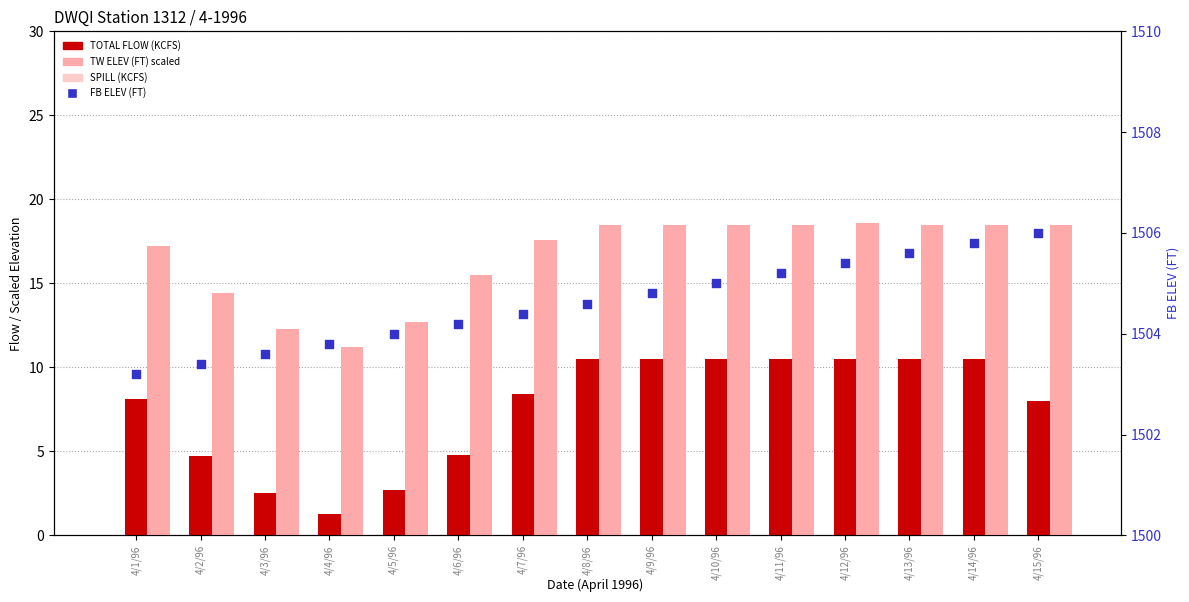

At which category is the sum across all series the highest?

4/14/96